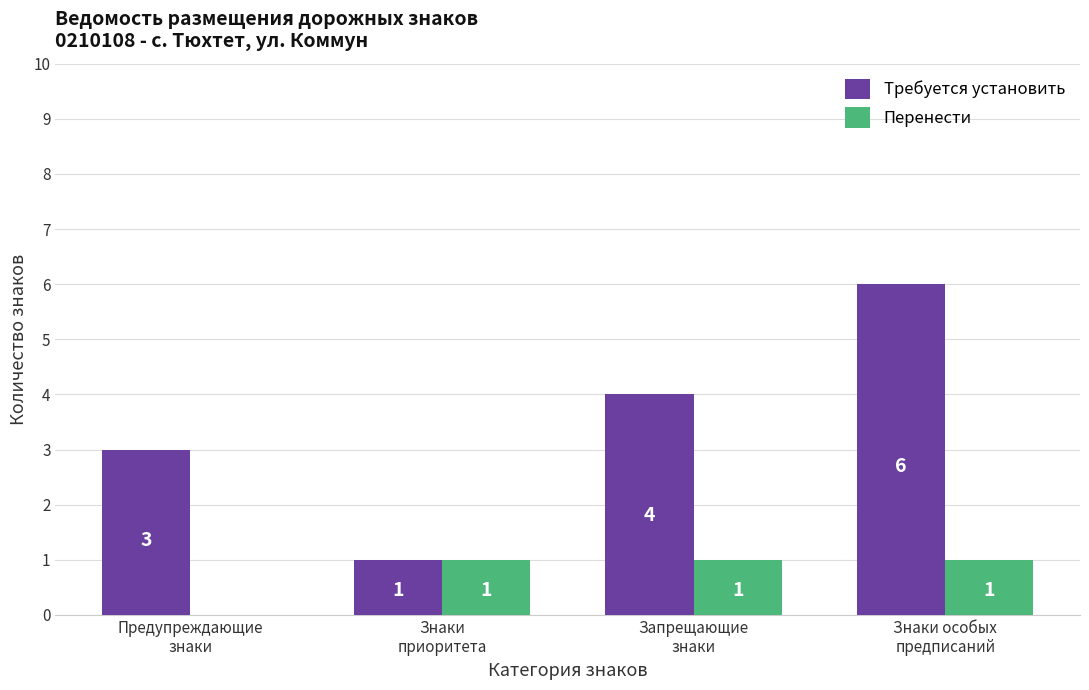

What is the sum of all Требуется установить values?

14